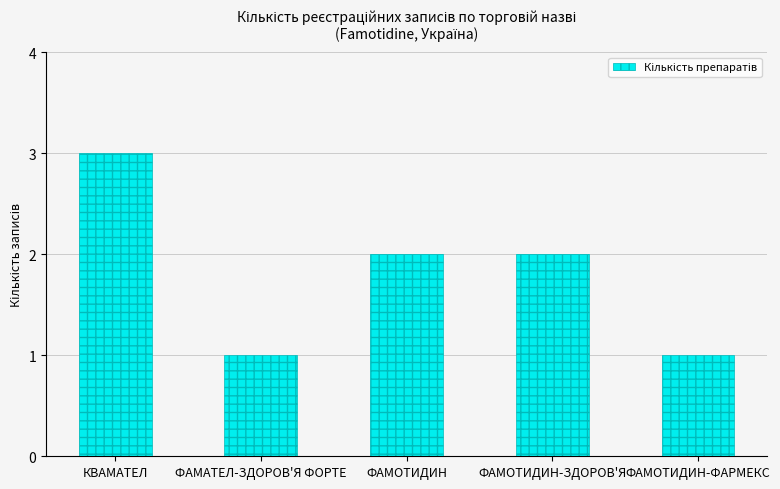

Reading left to right, transcribe all the data shown in this chart.

3	1	2	2	1